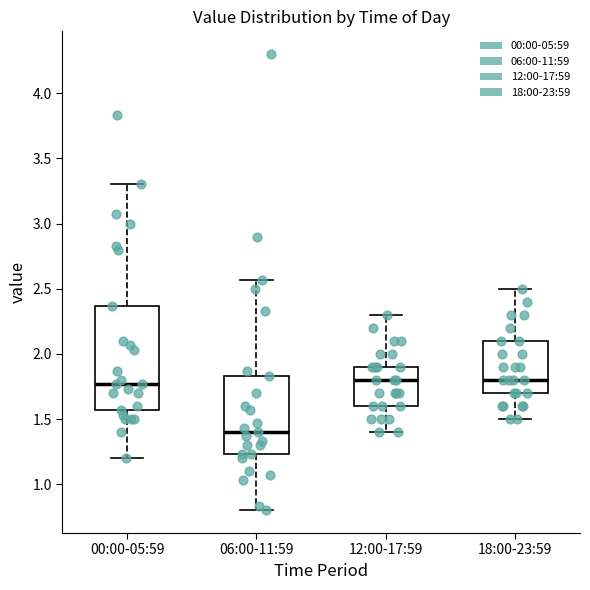

Which box has the lowest median line?

06:00-11:59